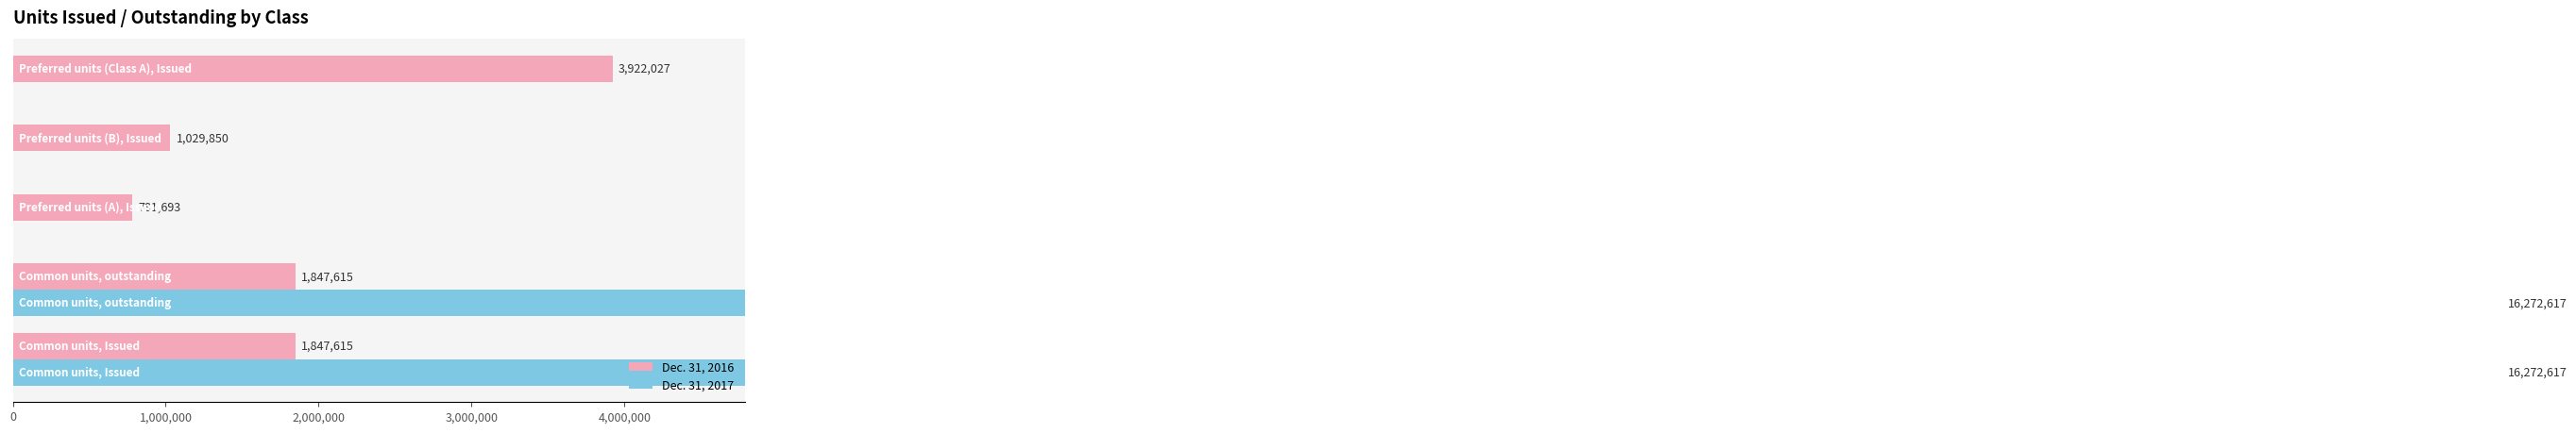

Which series has the largest range (max minus min)?

Dec. 31, 2017